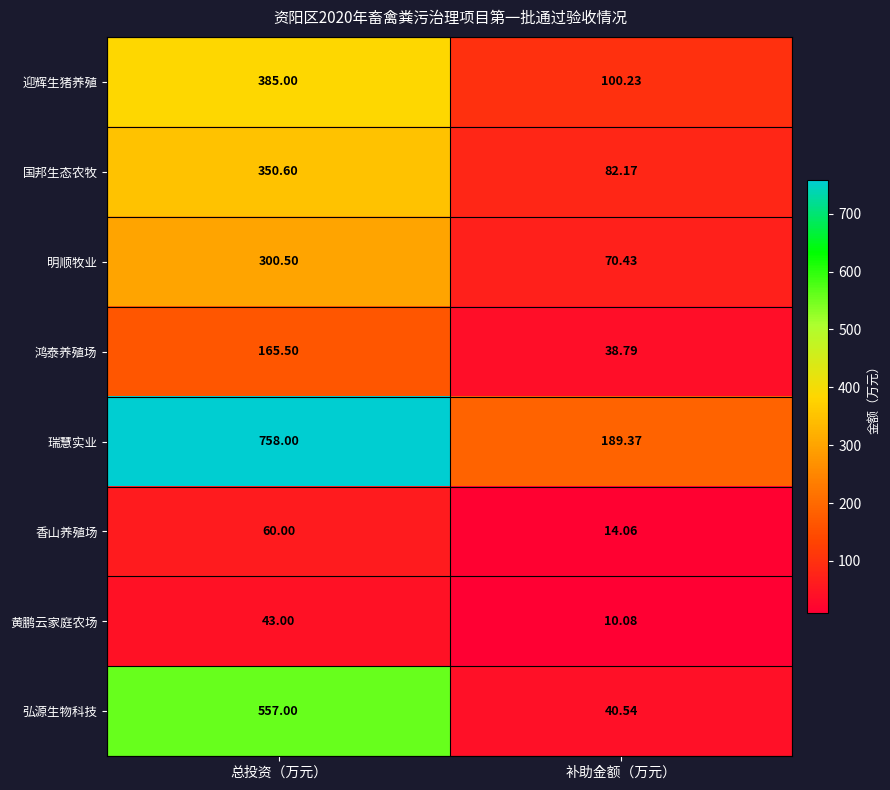

Rank the series by their maximum value, from highest to lowest.

瑞慧实业, 弘源生物科技, 迎辉生猪养殖, 国邦生态农牧, 明顺牧业, 鸿泰养殖场, 香山养殖场, 黄鹏云家庭农场